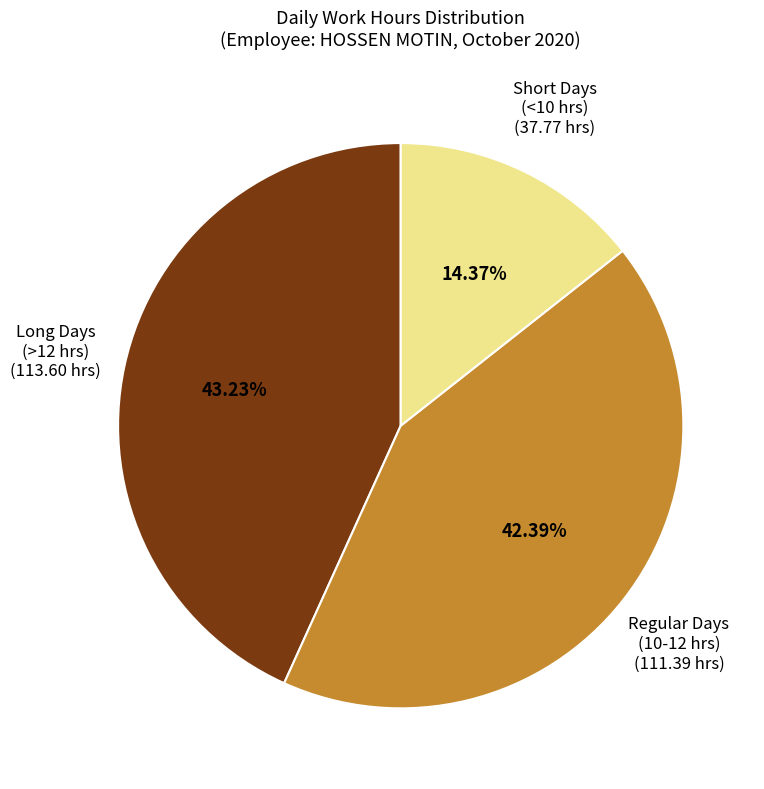

Rank the categories by value from highest to lowest.

Long Days (>12 hrs), Regular Days (10-12 hrs), Short Days (<10 hrs)